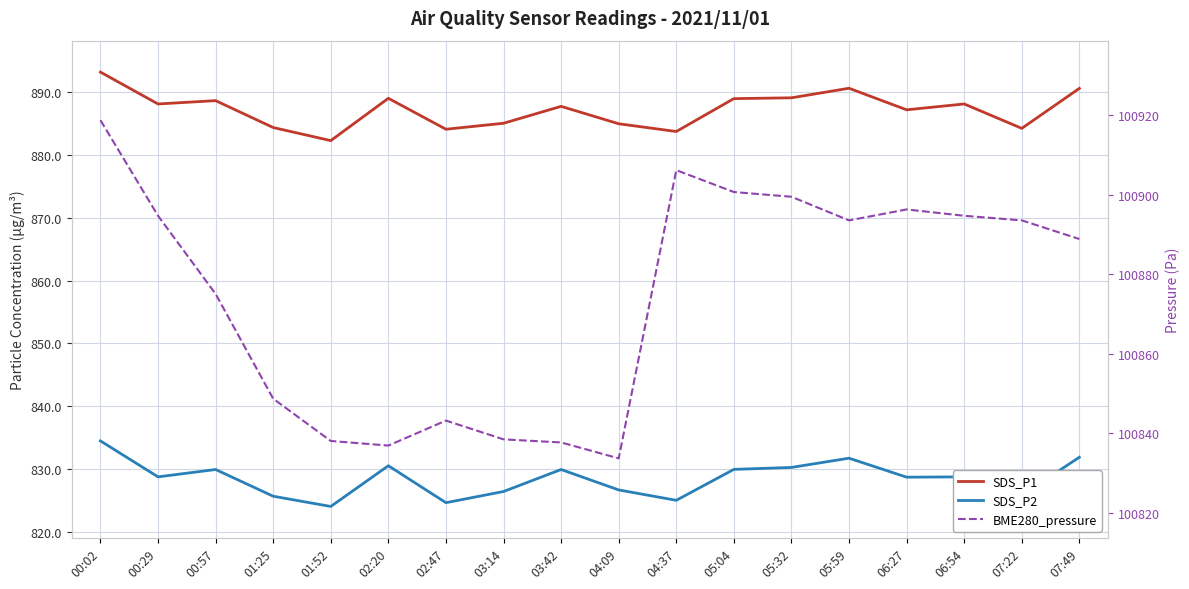

True or false: SDS_P2 has more than 2 points higher than both neighbors.

True